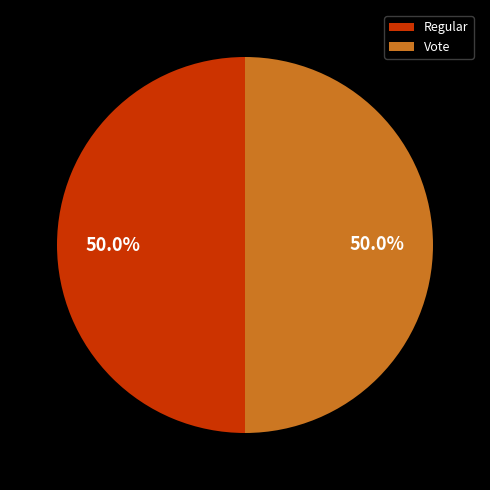

Approximately how many times larger is the value at Regular compared to Vote?

1.0